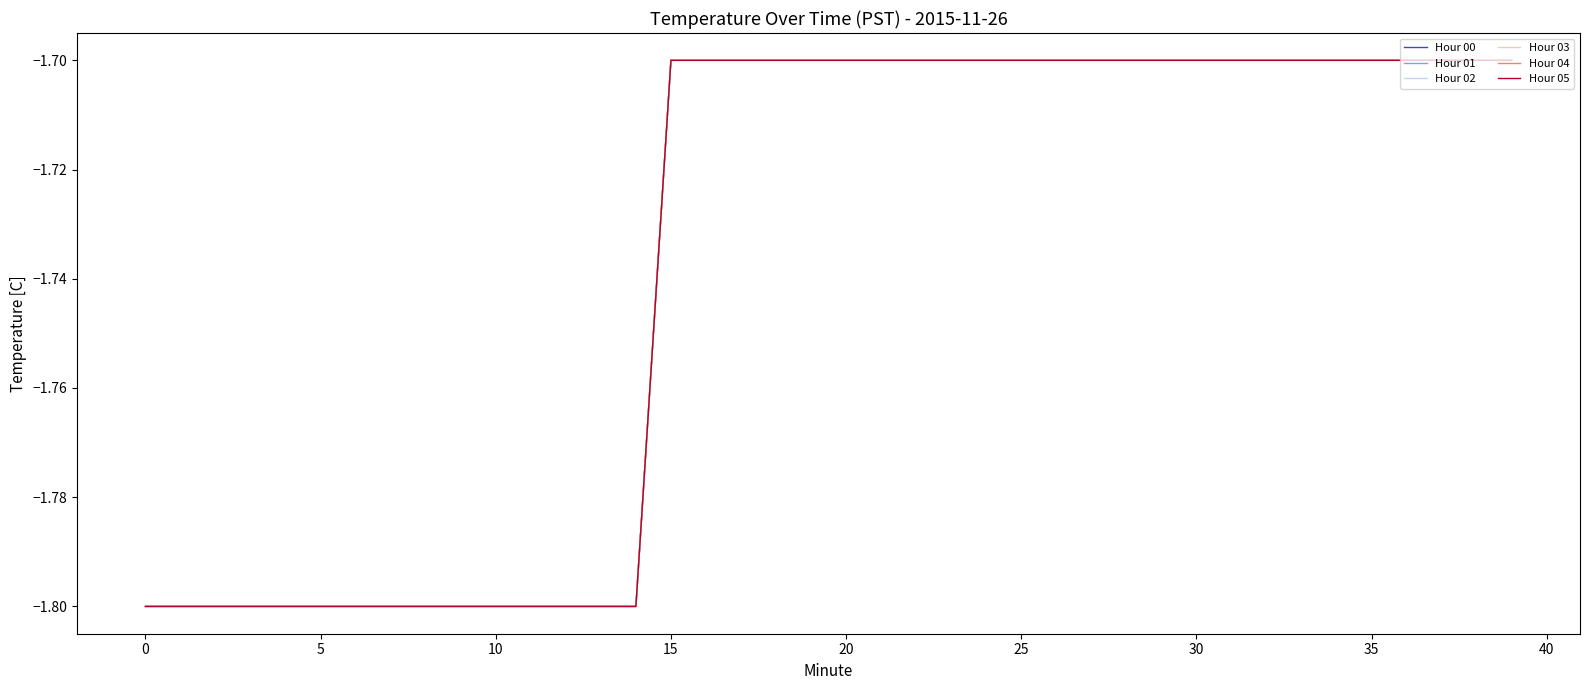

Is this an area chart (filled region under the line)?

No